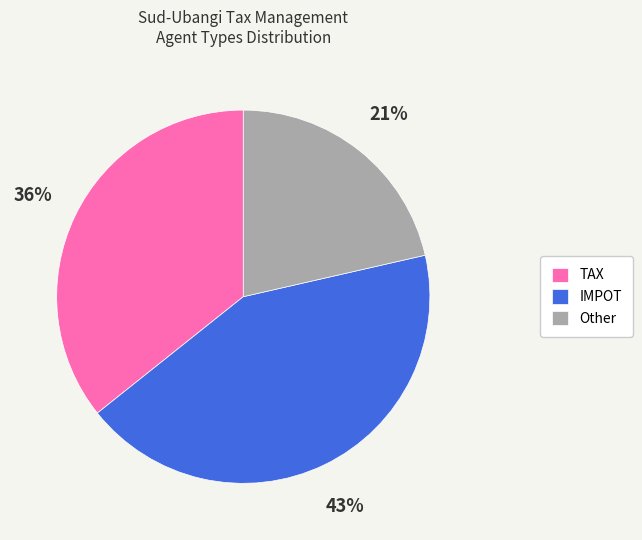

How many segments does this pie chart have?

3